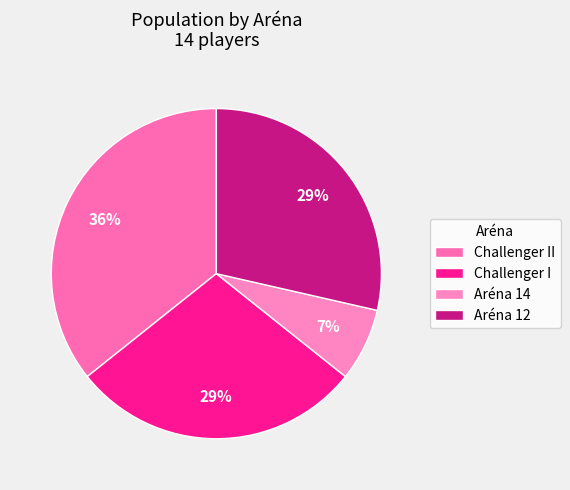

Which slice is the smallest?

Aréna 14